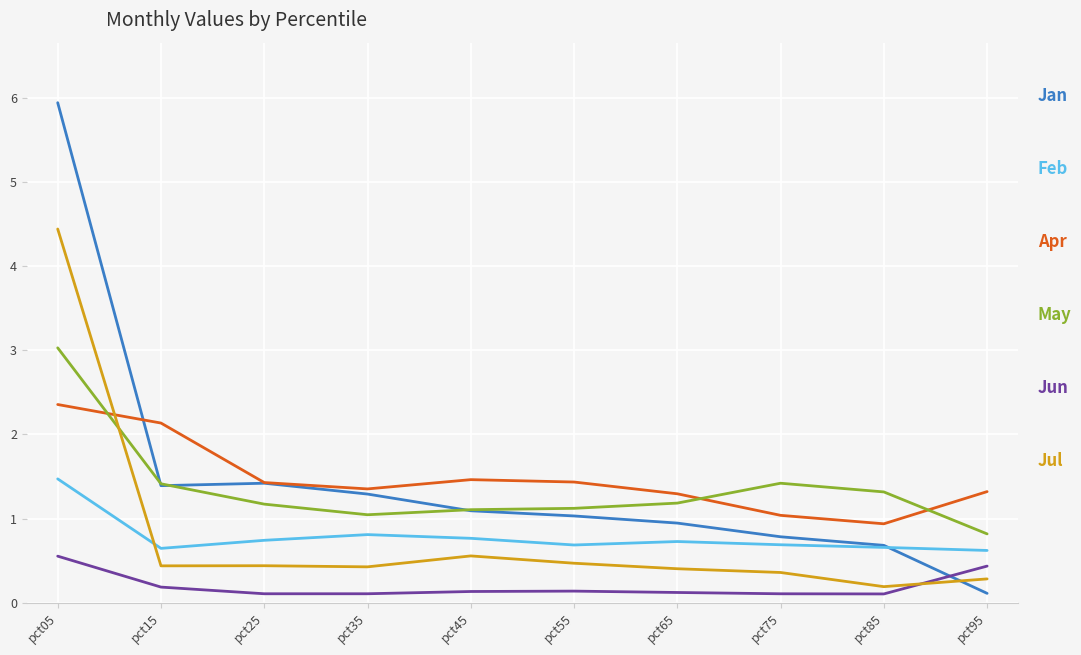

At which category is the sum across all series the highest?

pct05